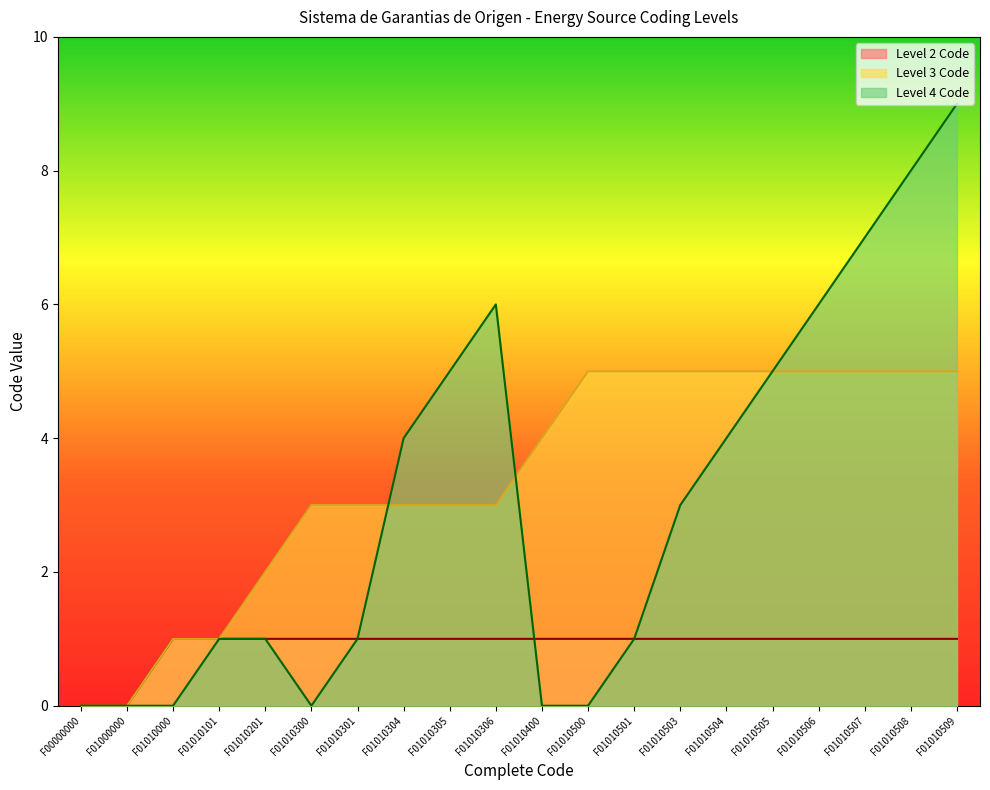

The value of Level 4 Code at F01010305 is 2. True or false?

False